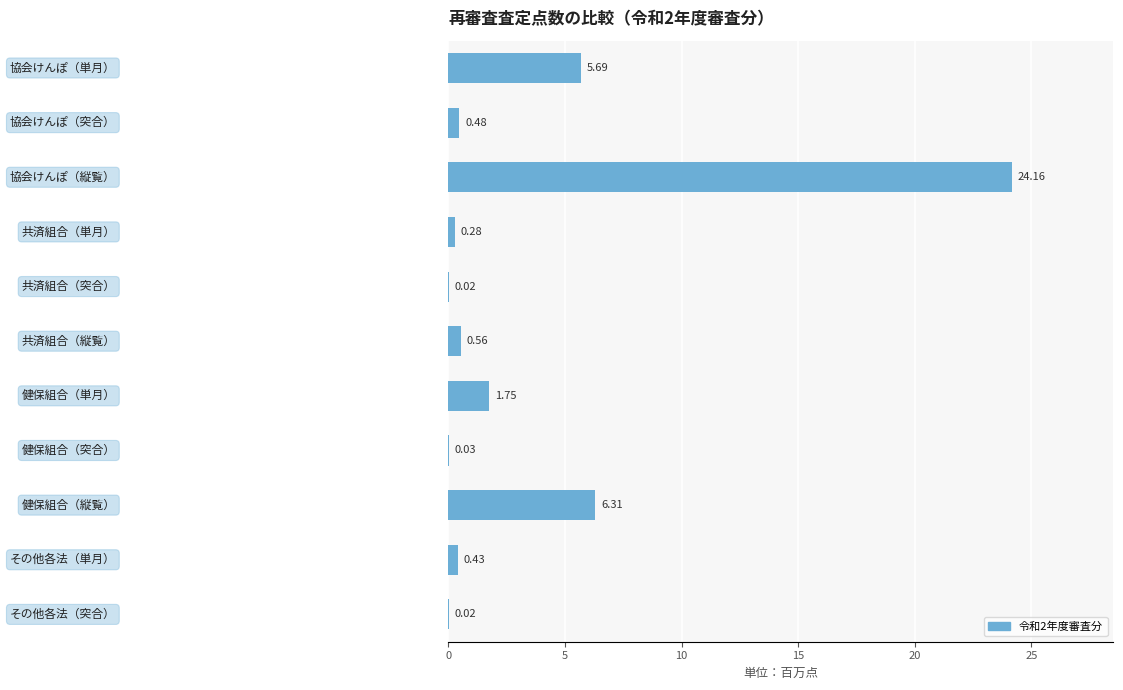

What is the sum of all values?

39.7